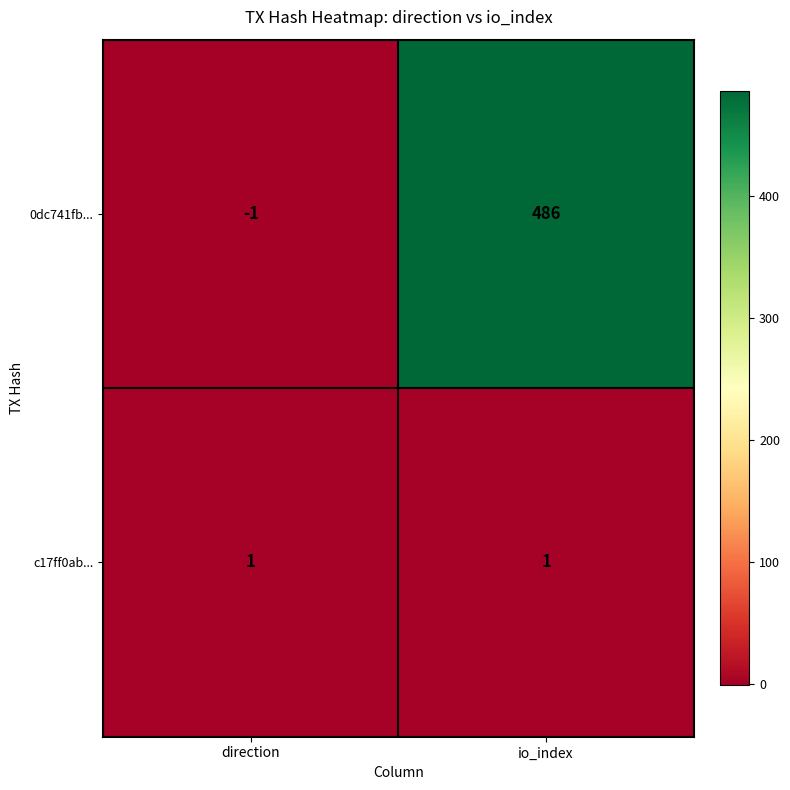

Which series has the largest range (max minus min)?

0dc741fb...